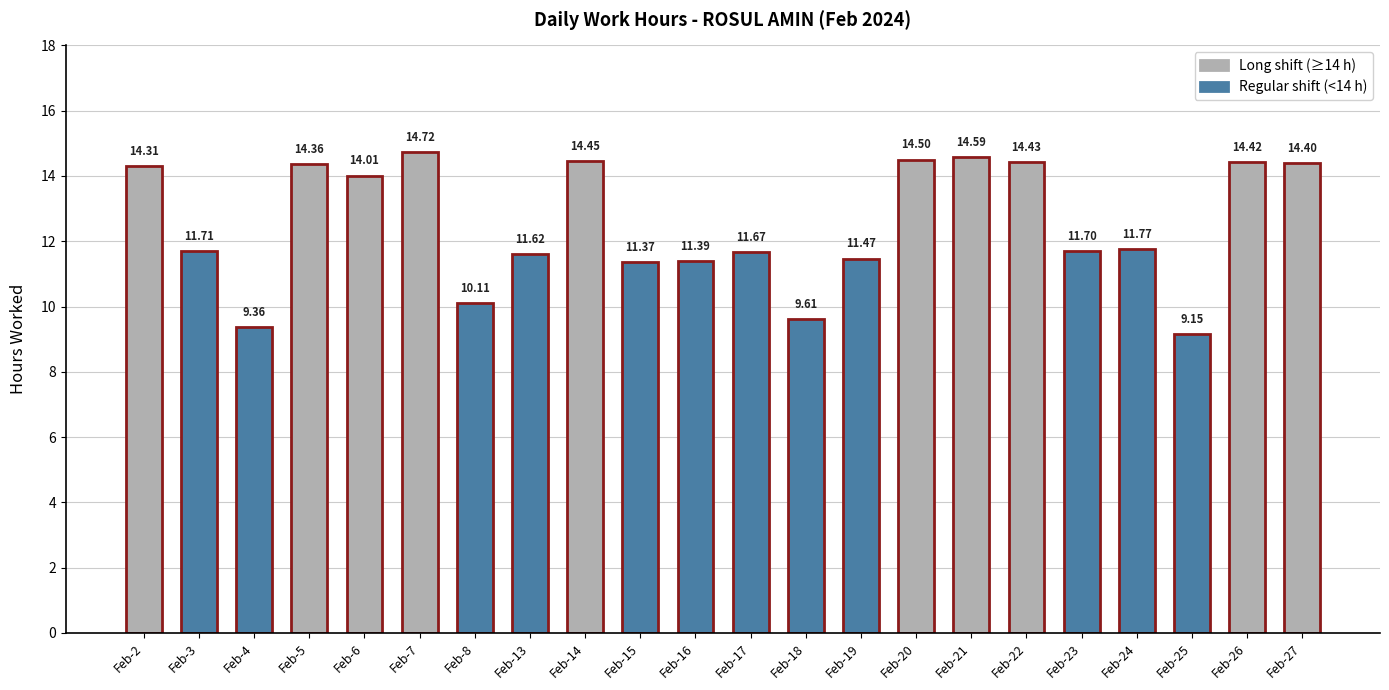

What is the difference between the second highest and second lowest values?

5.2